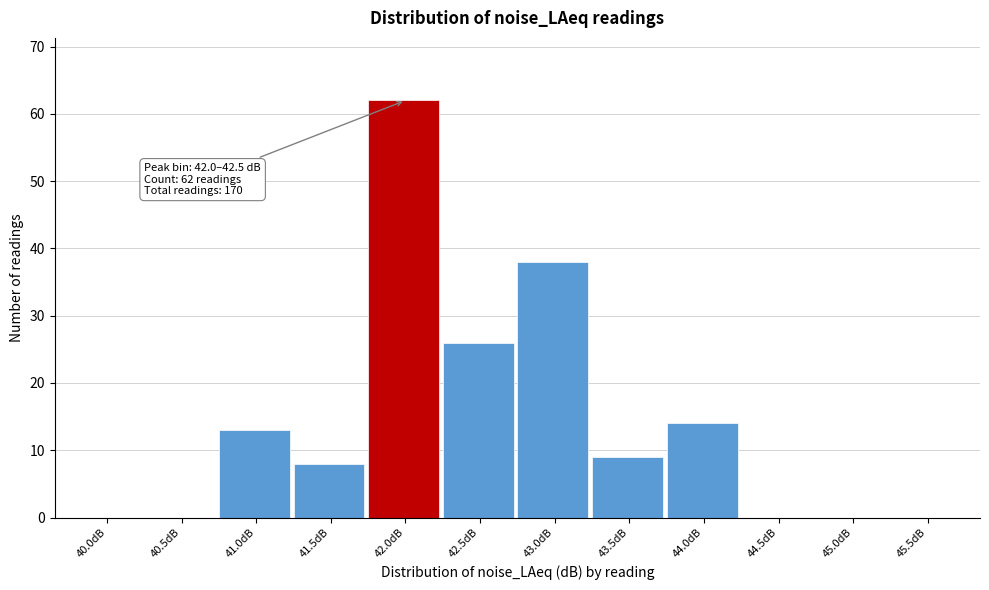

Reading left to right, list all the values displayed in this chart.

40.0dB=0	40.5dB=0	41.0dB=13	41.5dB=8	42.0dB=62	42.5dB=26	43.0dB=38	43.5dB=9	44.0dB=14	44.5dB=0	45.0dB=0	45.5dB=0